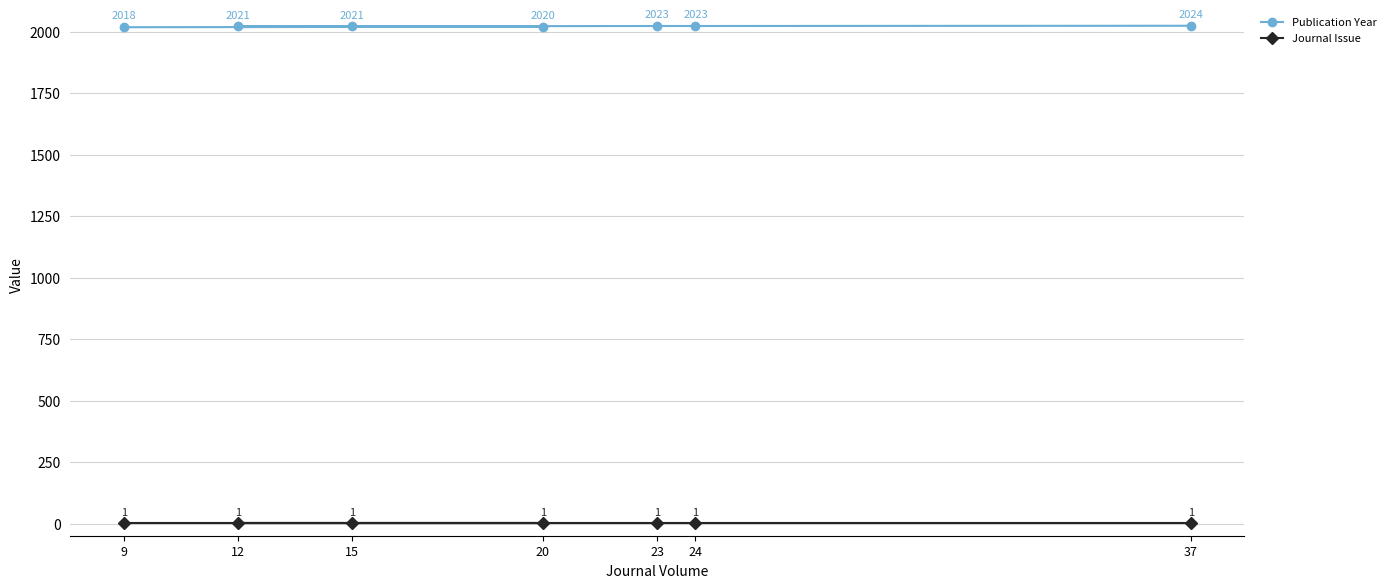

How many categories are shown in the chart?

7